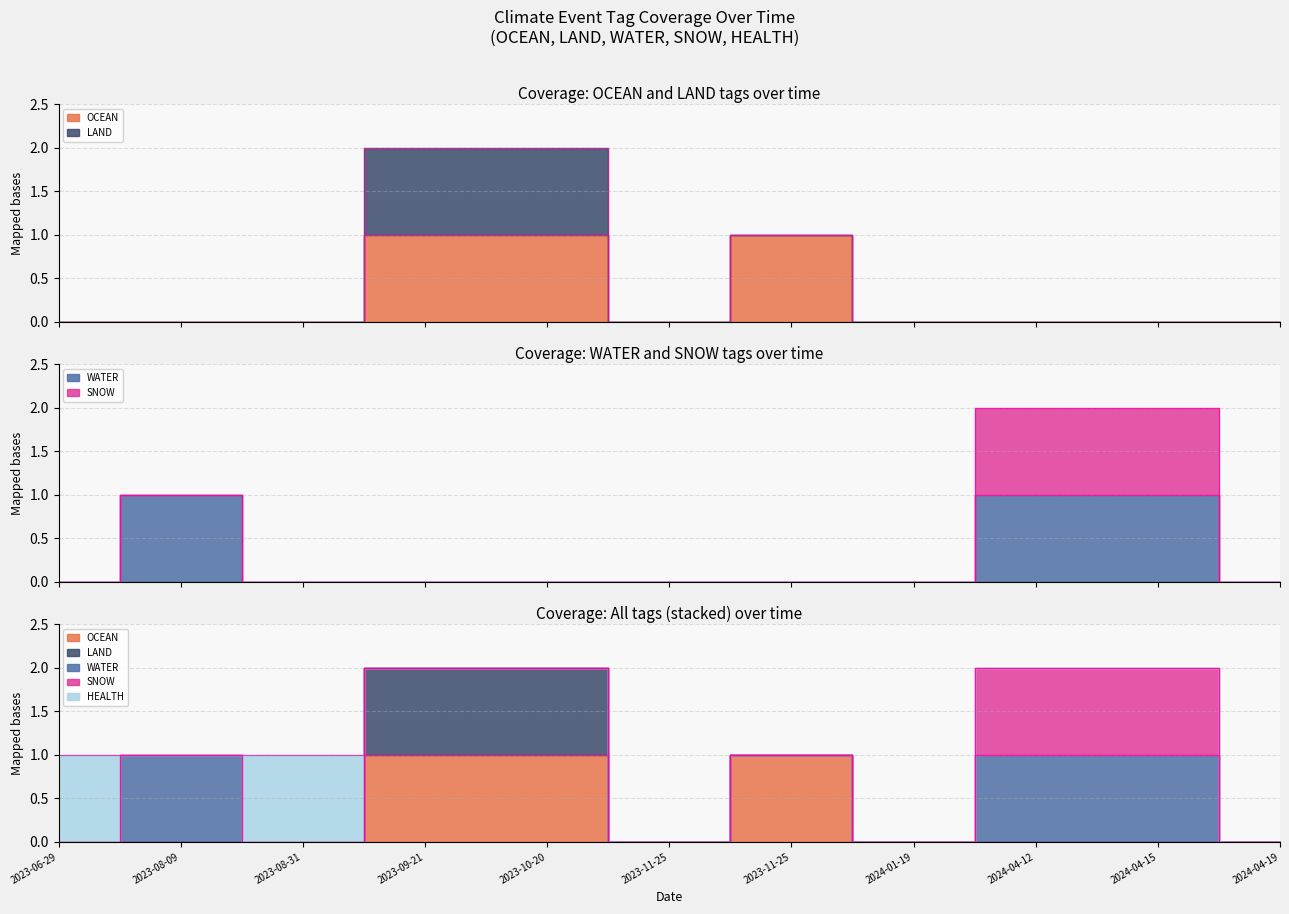

Which series has the largest range (max minus min)?

OCEAN